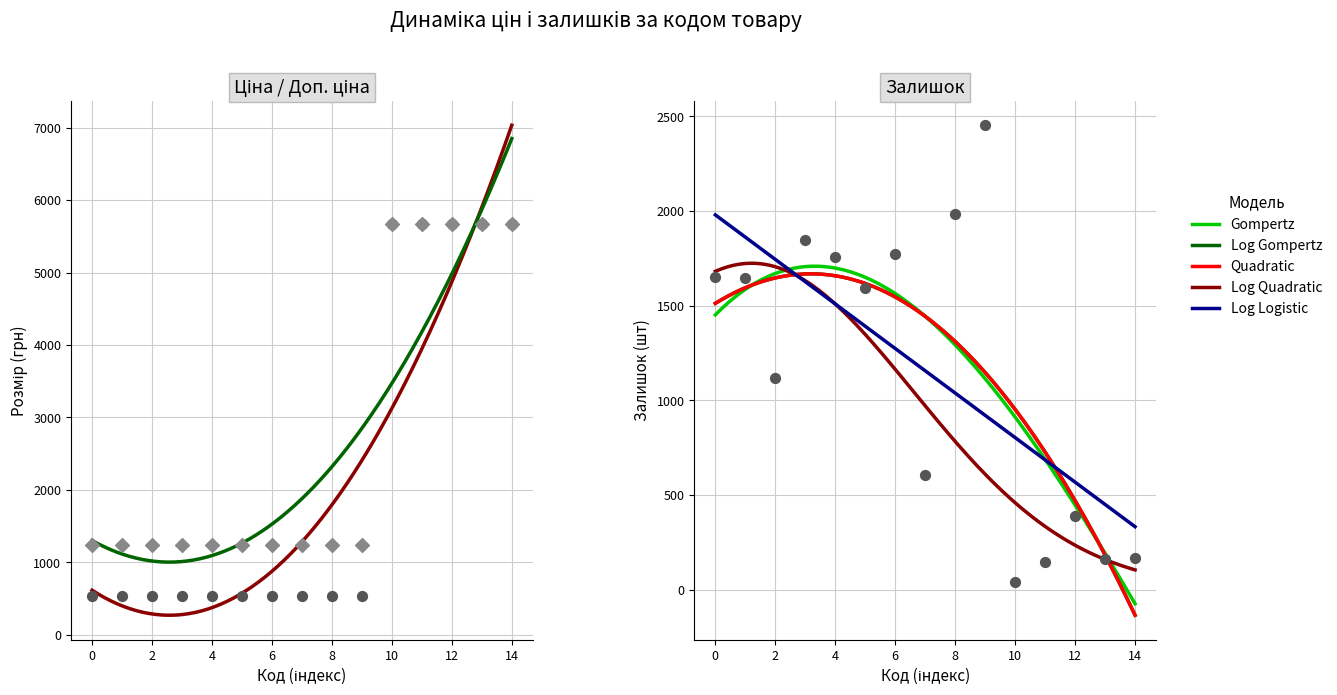

Which series has the widest spread of Y values?

Ціна